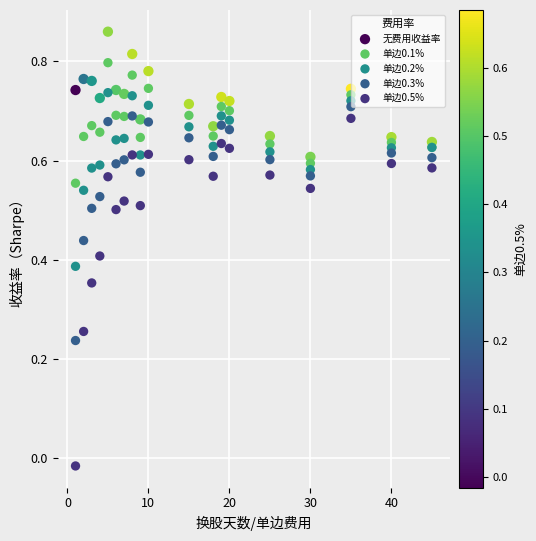

Which series reaches the maximum Y coordinate?

无费用收益率